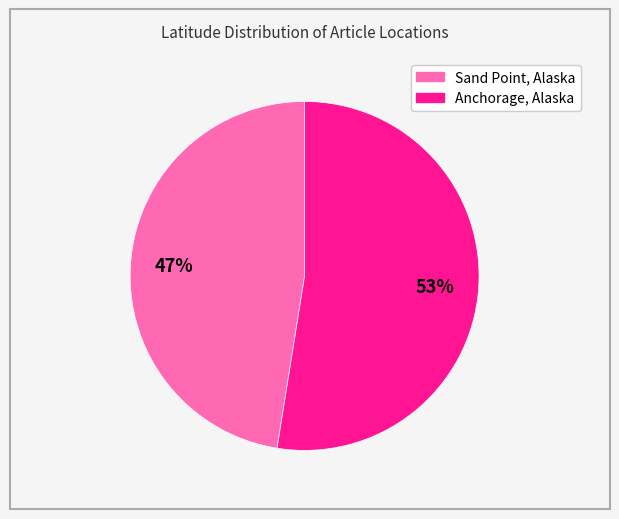

How many slices are in this pie chart?

2